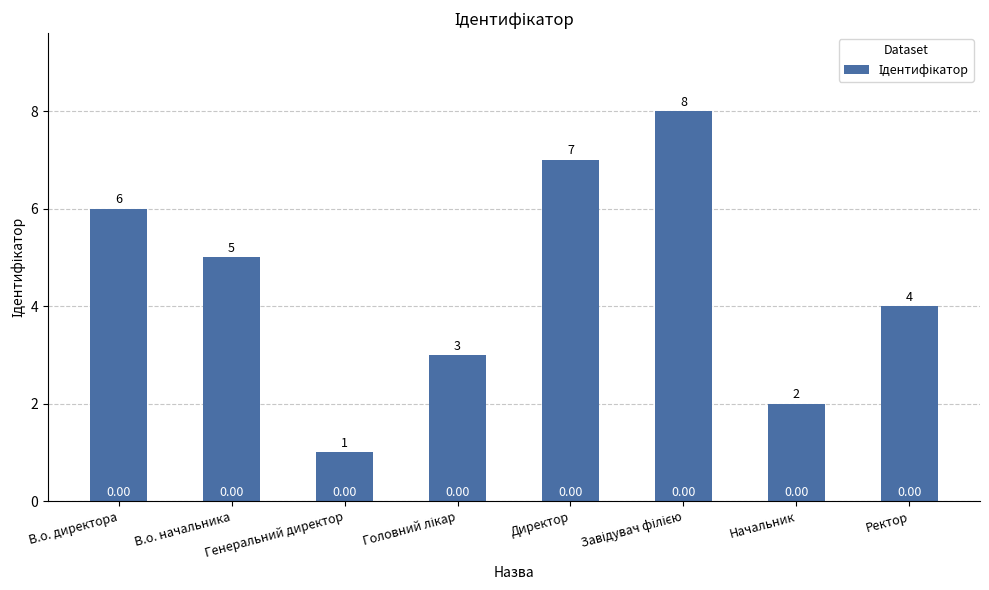

Which has a higher value, В.о. начальника or Начальник?

В.о. начальника